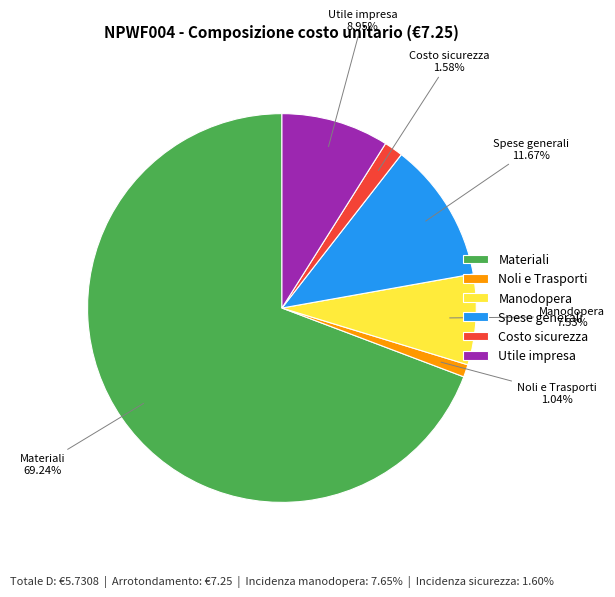

Rank the categories by value from highest to lowest.

Materiali, Spese generali, Utile impresa, Manodopera, Costo sicurezza, Noli e Trasporti